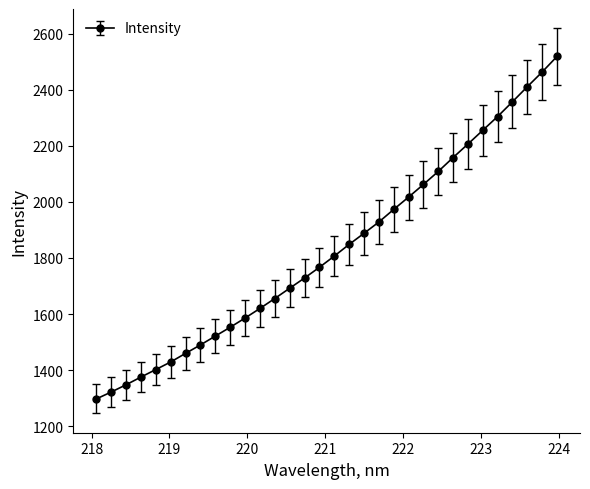

What is the sum of all values?

58552.9